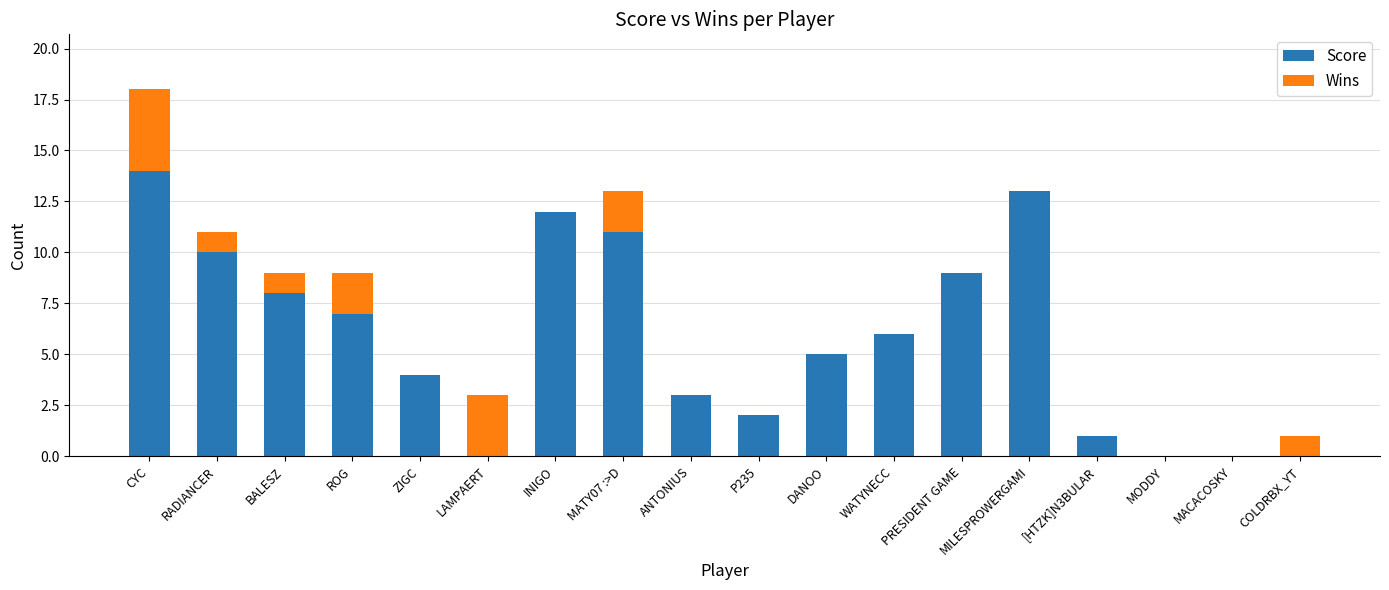

What is the total value across all series at PRESIDENT GAME?

9